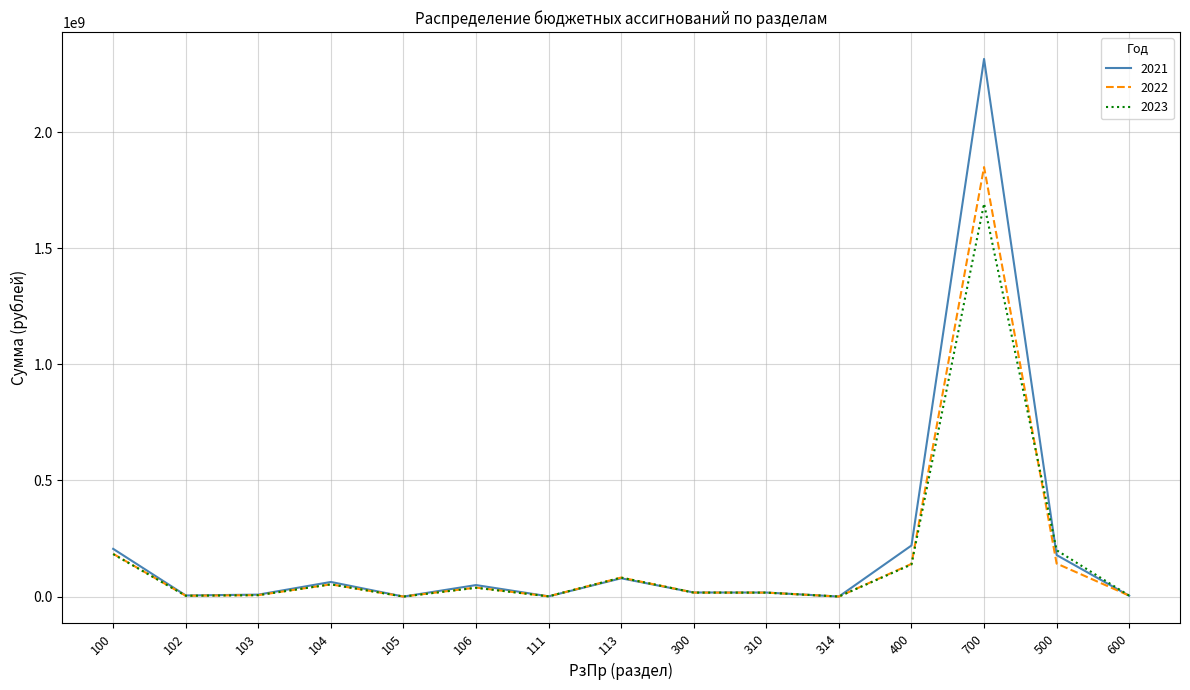

Which series has the largest range (max minus min)?

2021